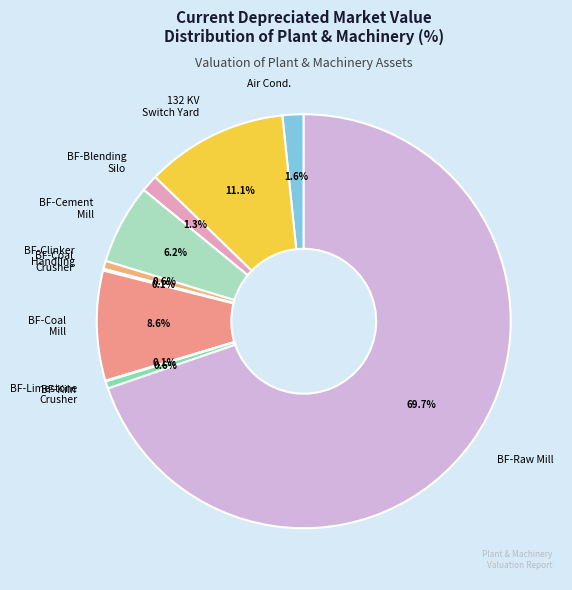

Which category has the biggest portion of the pie?

BF-Raw Mill